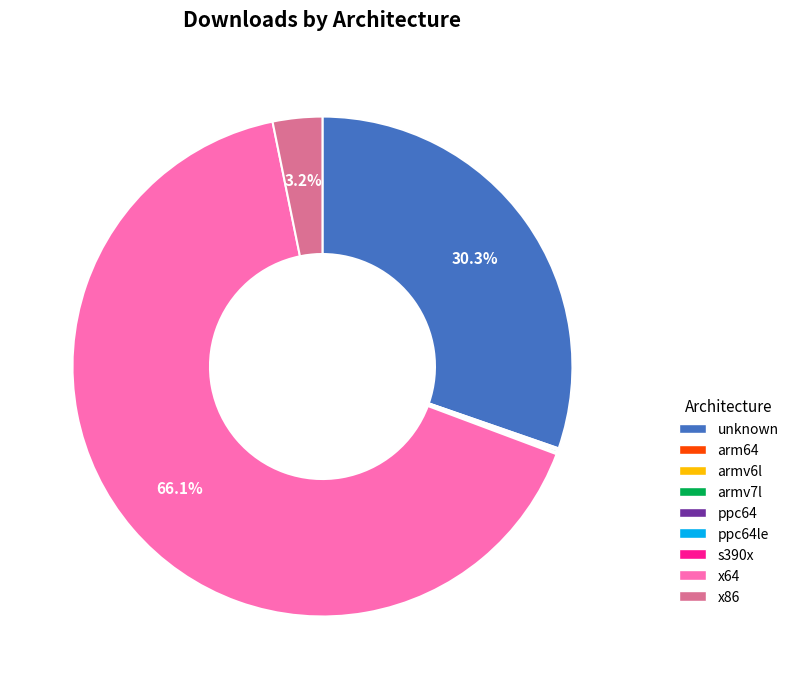

Which category has the biggest portion of the pie?

x64